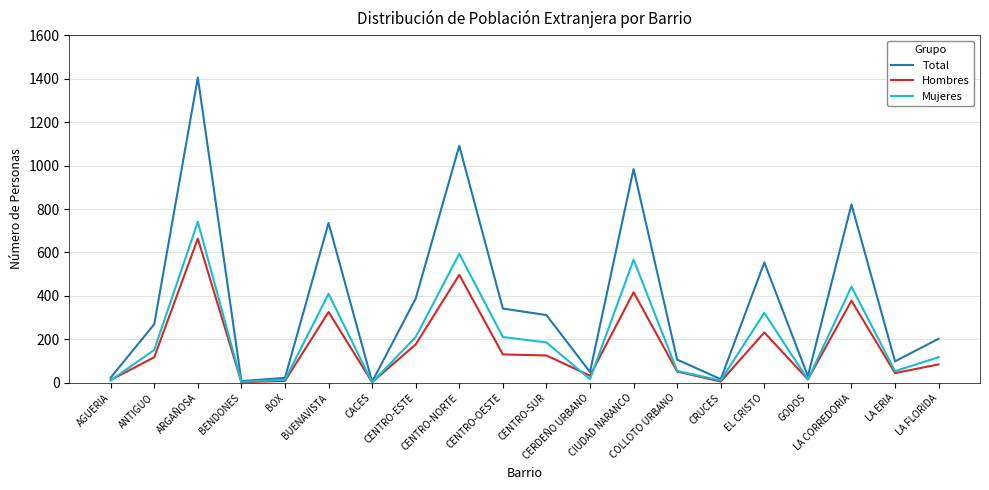

Does the chart display data point markers on the line(s)?

No